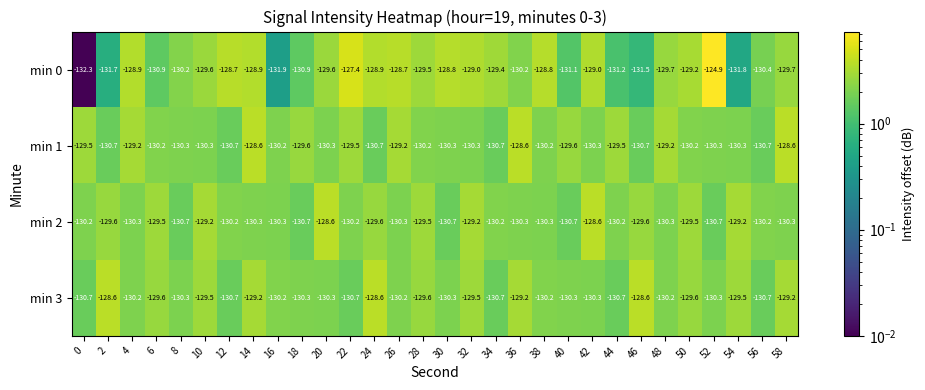

What is the average value of the min 1 series?

-130.0